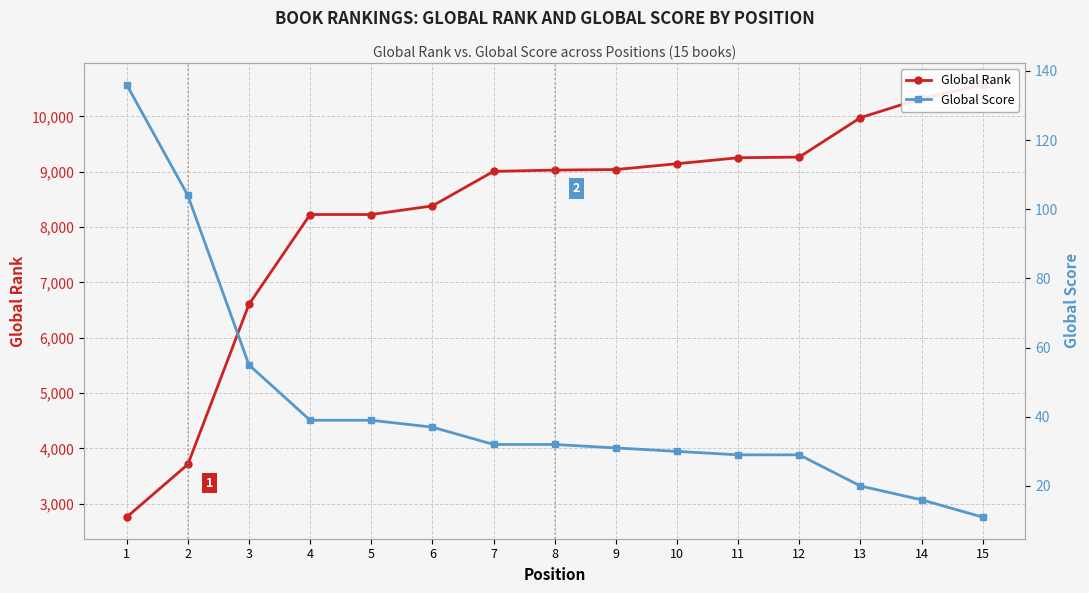

Count the number of data series in this chart.

2